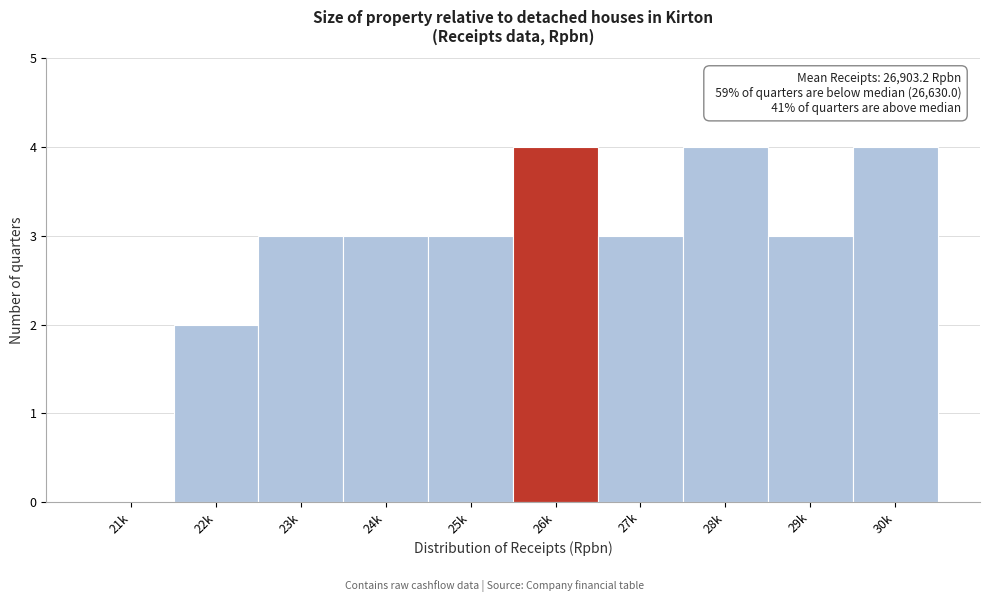

Reading left to right, what are all the values shown in this chart?

21k=0	22k=2	23k=3	24k=3	25k=3	26k=4	27k=3	28k=4	29k=3	30k=4